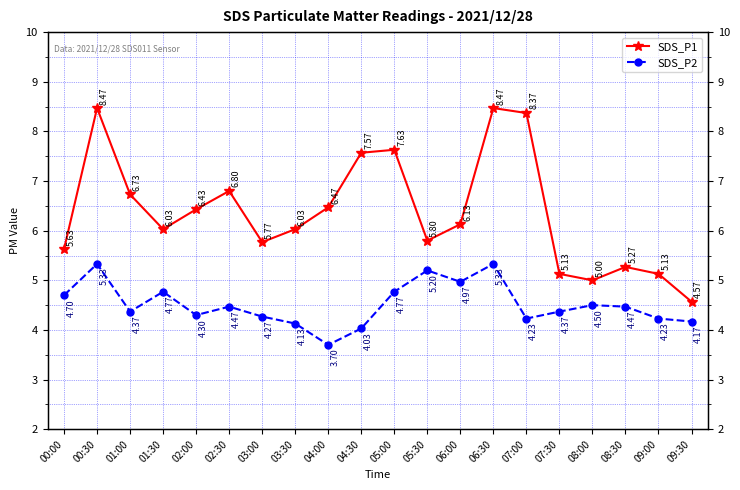

Which category has the highest value across all series?

00:30